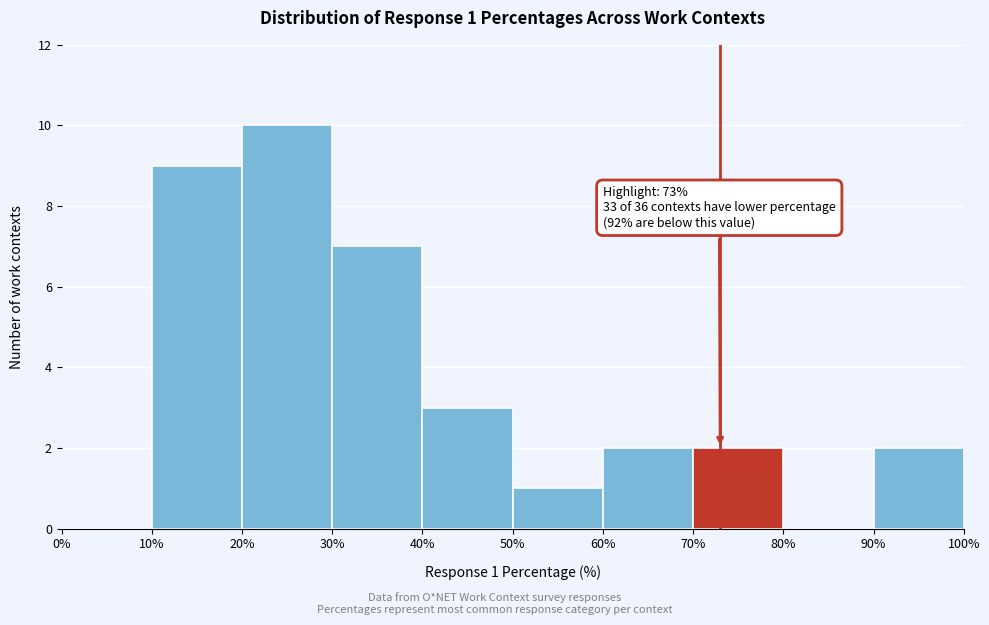

Over which range of the x-axis is the bar tallest?

20% to 30%